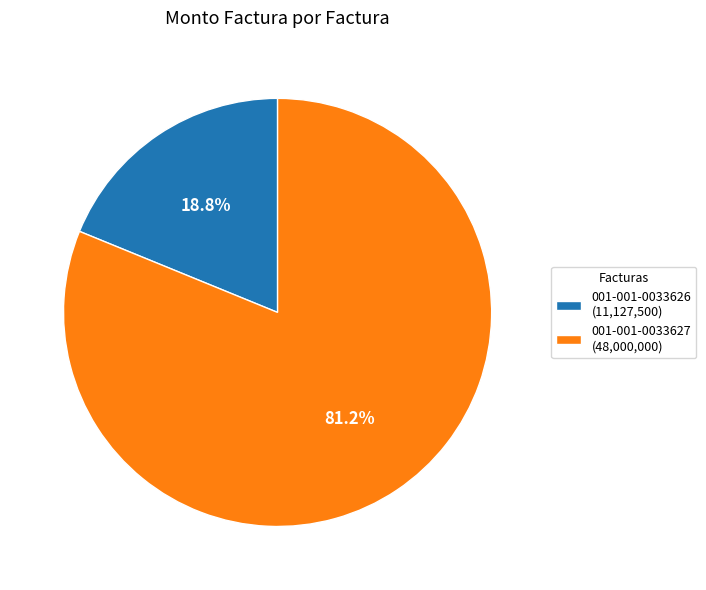

Is it true that 001-001-0033626 is 10% of the pie?

False